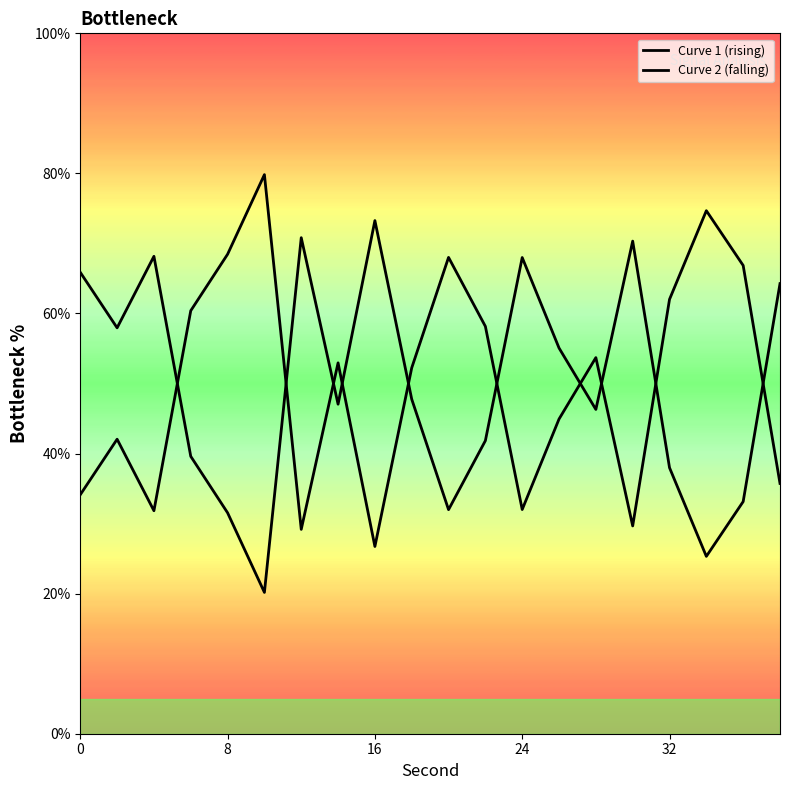

Is the value of Curve 2 (falling) at 7 greater than the value of Curve 1 (rising) at 13?

Yes